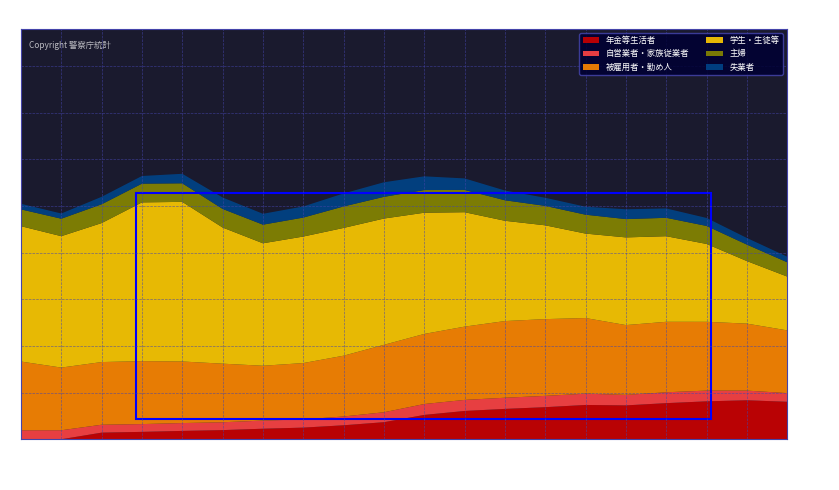

Reading left to right, transcribe all the data shown in this chart.

年金等生活者: 6=0	7=0	8=3556	9=3965	10=4481	11=4909	12=5654	13=6243	14=7499	15=9154	16=13052	17=15171	18=16278	19=17197	20=18388	21=18159	22=19359	23=20328	24=20892	25=20091
自営業者・家族従業者: 6=4804	7=4828	8=4232	9=4166	10=4201	11=4205	12=4352	13=4392	14=4717	15=5317	16=5837	17=5922	18=5973	19=6054	20=6032	21=5622	22=5816	23=5754	24=5182	25=4643
被雇用者・勤め人: 6=36849	7=33588	8=33584	9=33737	10=32994	11=31396	12=29388	13=30196	14=32572	15=36139	16=37560	17=39266	18=41091	19=41133	20=40535	21=37405	22=37773	23=36860	24=35891	25=33608
学生・生徒等: 6=72537	7=70409	8=74473	9=85064	10=85532	11=72952	12=65621	13=67804	14=68460	15=67665	16=64948	17=61310	18=53733	19=50255	20=45254	21=46979	22=45858	23=41715	24=33512	25=28828
主婦: 6=8997	7=9361	8=10071	9=10035	10=9943	11=9963	12=9976	13=10156	14=11509	15=11625	16=12147	17=11941	18=10985	19=10413	20=10119	21=9807	22=9858	23=9644	24=8820	25=7653
失業者: 6=2978	7=2785	8=3999	9=4110	10=5104	11=6127	12=5830	13=5957	14=6969	15=7816	16=7352	17=6166	18=5227	19=4346	20=4272	21=5263	22=5018	23=4284	24=3553	25=2989